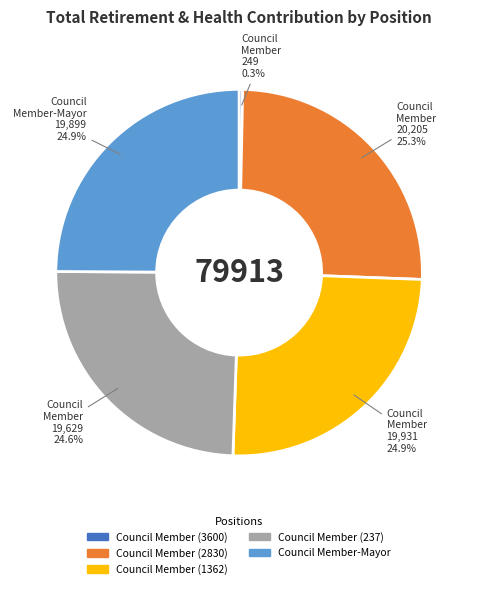

True or false: Council Member (1362) accounts for 25% of the total.

True